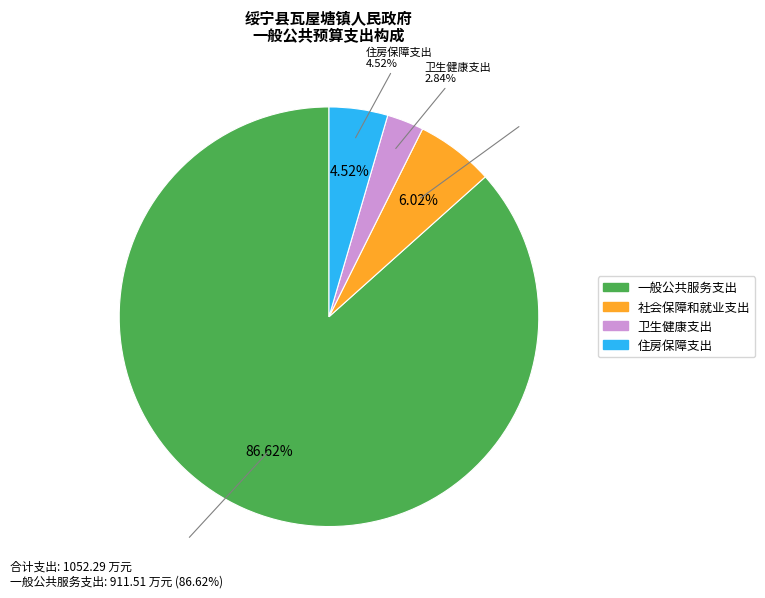

To the nearest percent, what portion does 住房保障支出 represent?

5%